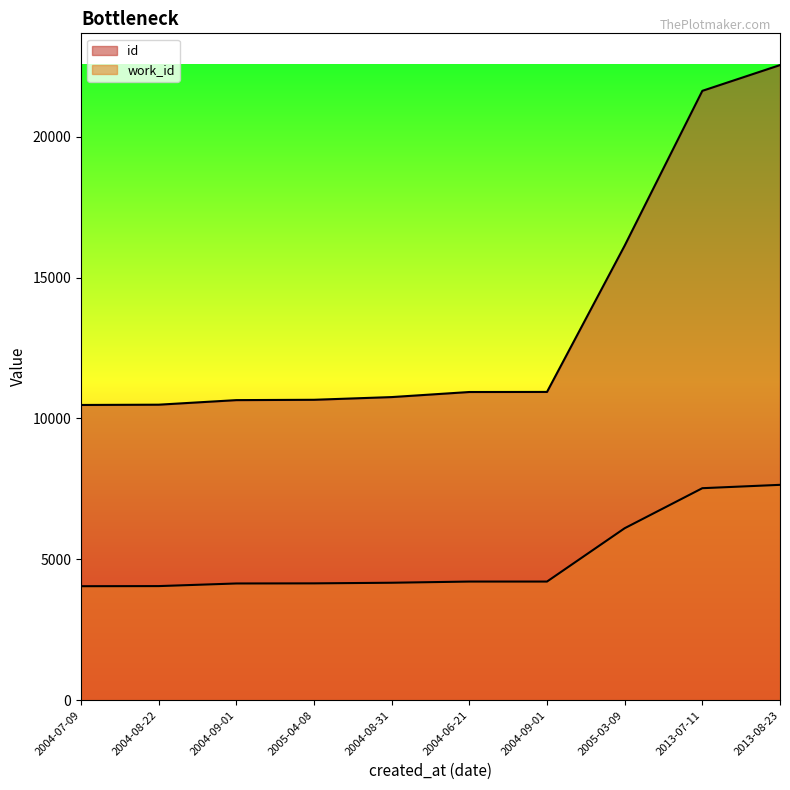

What are all the series names shown in the legend?

id, work_id